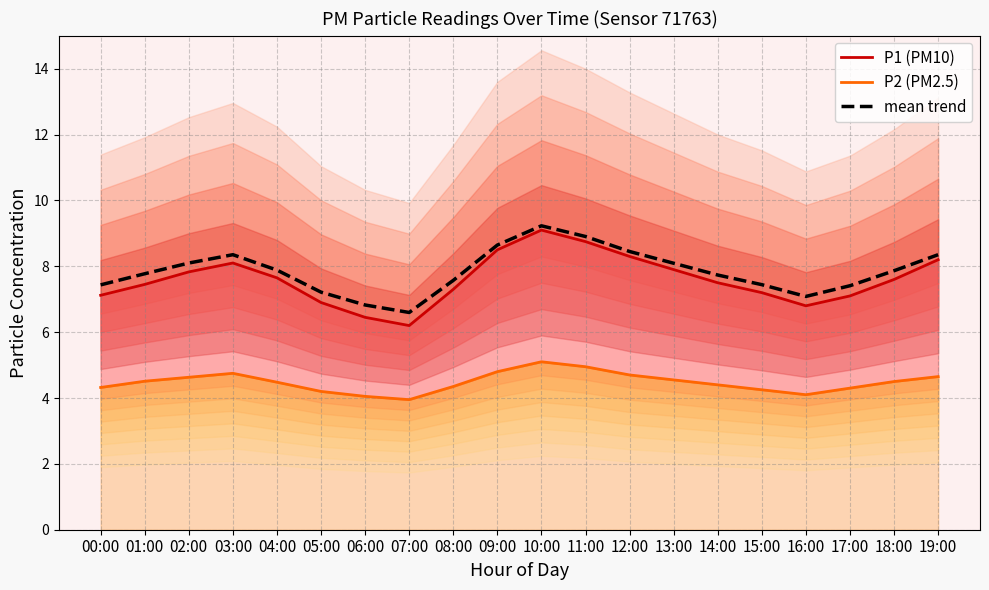

What is the sum of all P2 (PM2.5) values?

89.5